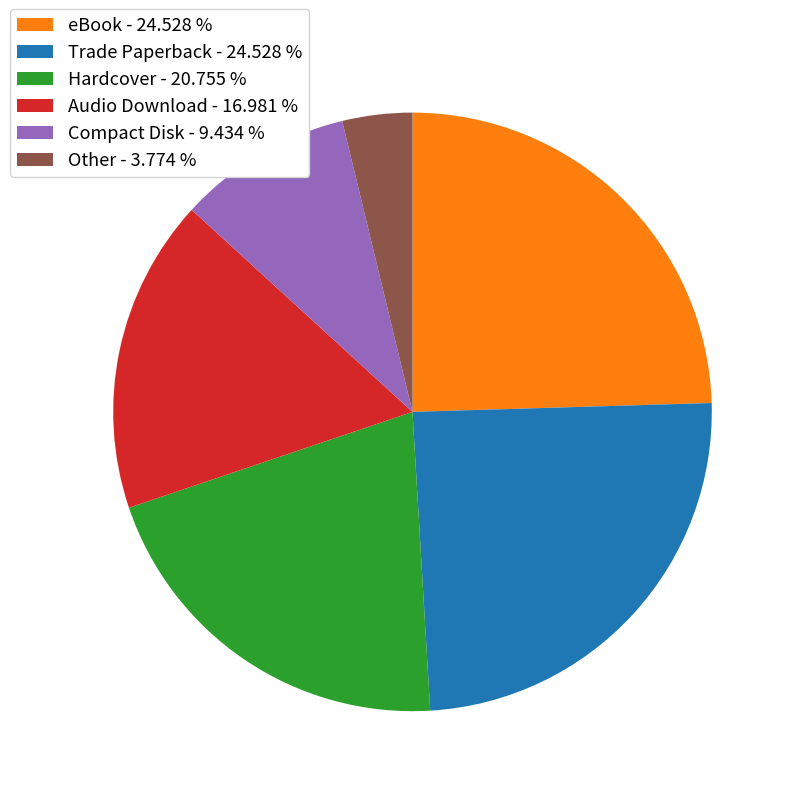

Which has a higher value, Compact Disk - 9.434 % or Hardcover - 20.755 %?

Hardcover - 20.755 %